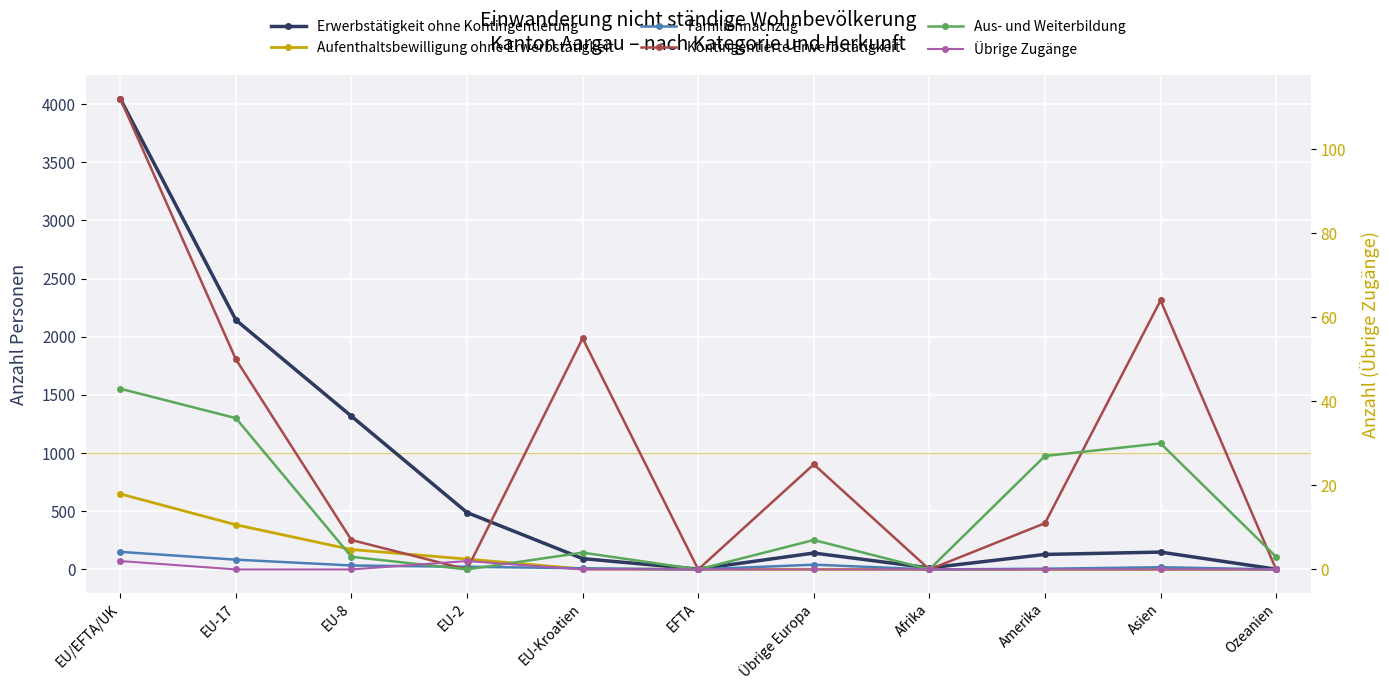

Reading left to right, list all the values displayed in this chart.

Erwerbstätigkeit ohne Kontingentierung: EU/EFTA/UK=4046	EU-17=2144	EU-8=1317	EU-2=489	EU-Kroatien=93	EFTA=3	Übrige Europa=141	Afrika=13	Amerika=129	Asien=149	Ozeanien=2
Aufenthaltsbewilligung ohne Erwerbstätigkeit: EU/EFTA/UK=649	EU-17=384	EU-8=171	EU-2=89	EU-Kroatien=4	EFTA=1	Übrige Europa=1	Afrika=0	Amerika=0	Asien=0	Ozeanien=0
Familiennachzug: EU/EFTA/UK=151	EU-17=84	EU-8=34	EU-2=23	EU-Kroatien=10	EFTA=0	Übrige Europa=41	Afrika=0	Amerika=6	Asien=19	Ozeanien=0
Kontingentierte Erwerbstätigkeit: EU/EFTA/UK=112	EU-17=50	EU-8=7	EU-2=0	EU-Kroatien=55	EFTA=0	Übrige Europa=25	Afrika=0	Amerika=11	Asien=64	Ozeanien=0
Aus- und Weiterbildung: EU/EFTA/UK=43	EU-17=36	EU-8=3	EU-2=0	EU-Kroatien=4	EFTA=0	Übrige Europa=7	Afrika=0	Amerika=27	Asien=30	Ozeanien=3
Übrige Zugänge: EU/EFTA/UK=2	EU-17=0	EU-8=0	EU-2=2	EU-Kroatien=0	EFTA=0	Übrige Europa=0	Afrika=0	Amerika=0	Asien=0	Ozeanien=0